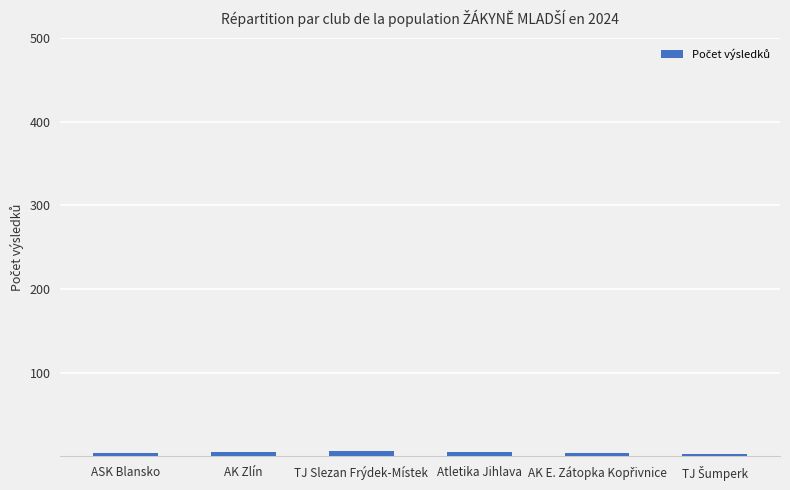

What is the sum of all values?

27